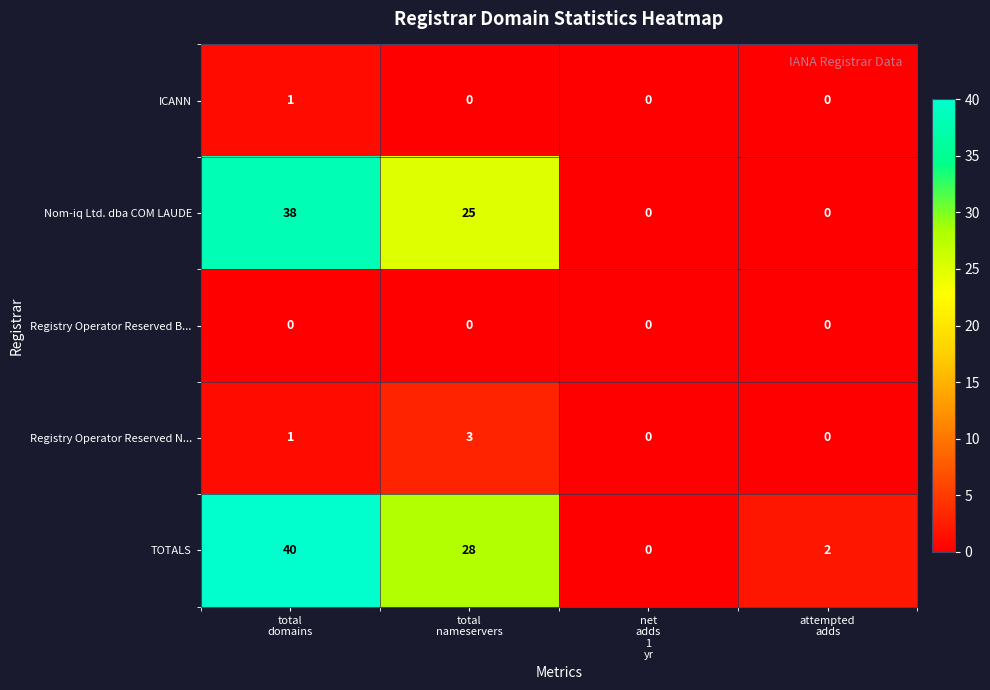

Which category has the highest value across all series?

total
domains